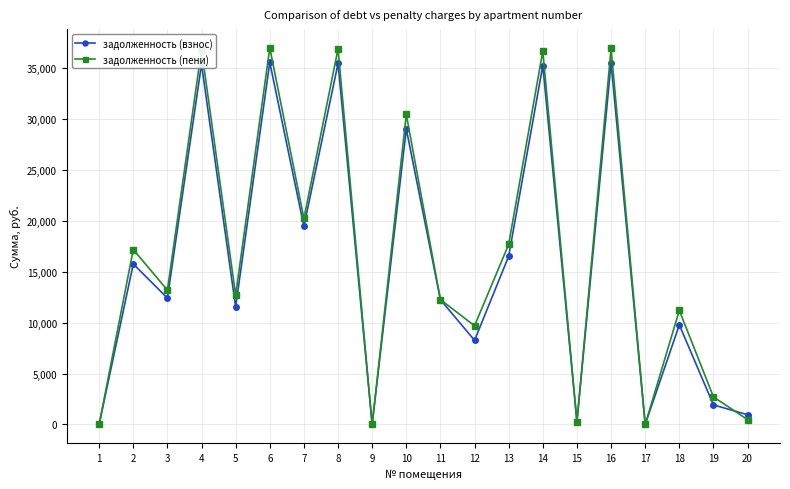

What is the total value across all series at 7?

39698.9